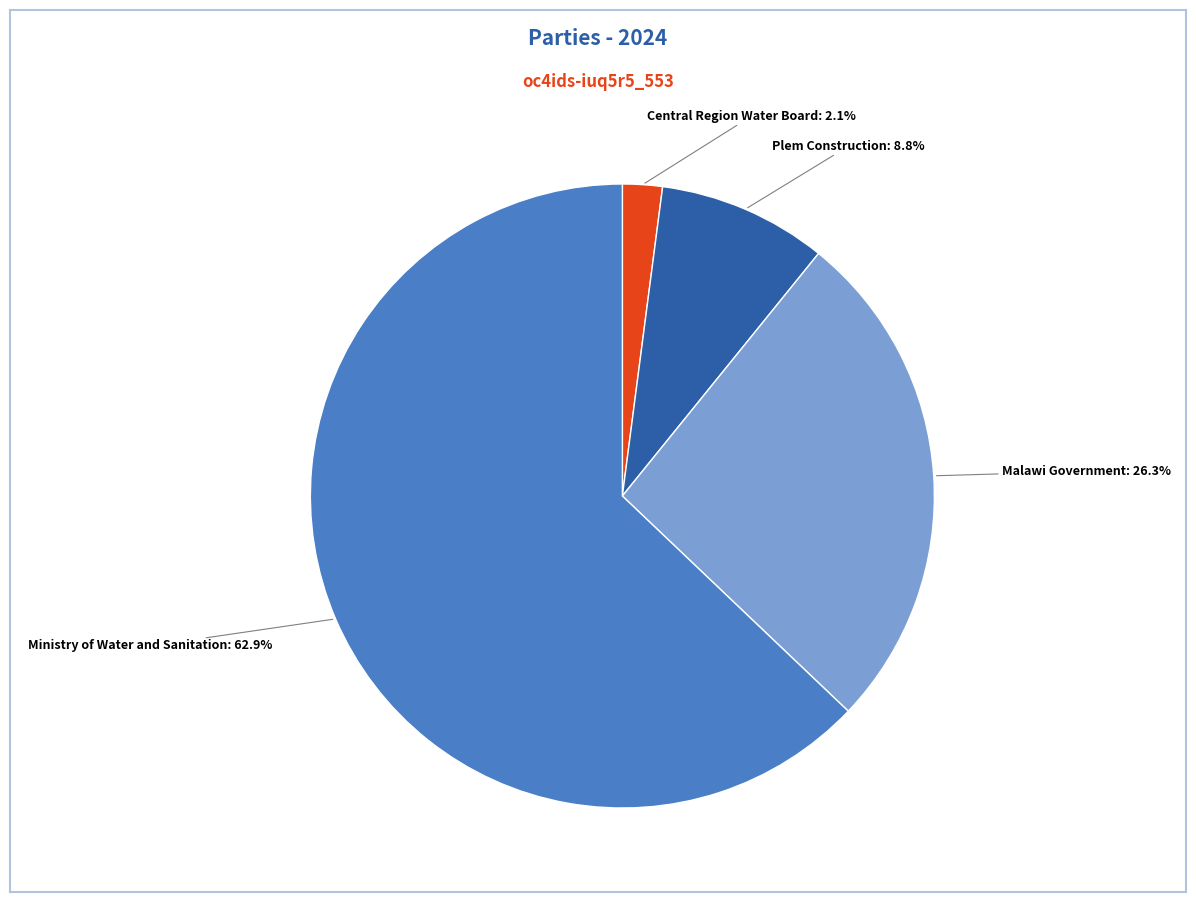

How many segments does this pie chart have?

4